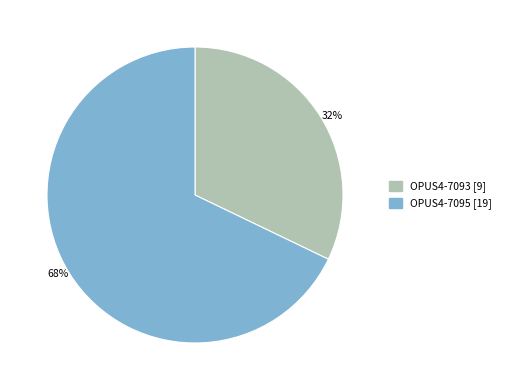

Is there a majority slice in this chart?

Yes